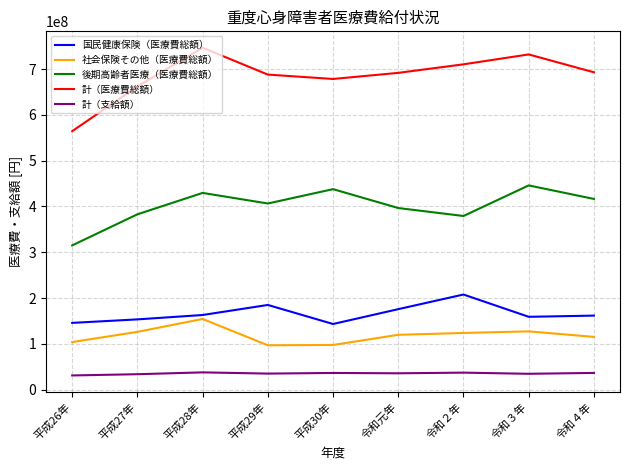

True or false: 国民健康保険（医療費総額） and 計（医療費総額） intersect in this chart.

False